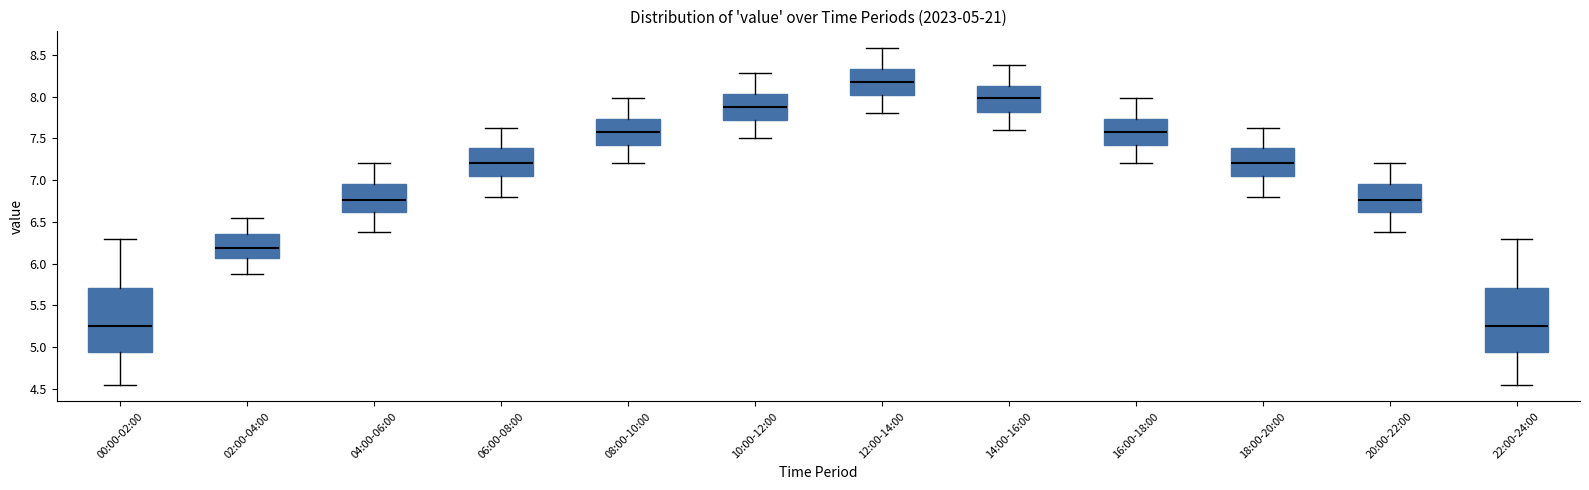

Which box has the highest median line?

12:00-14:00